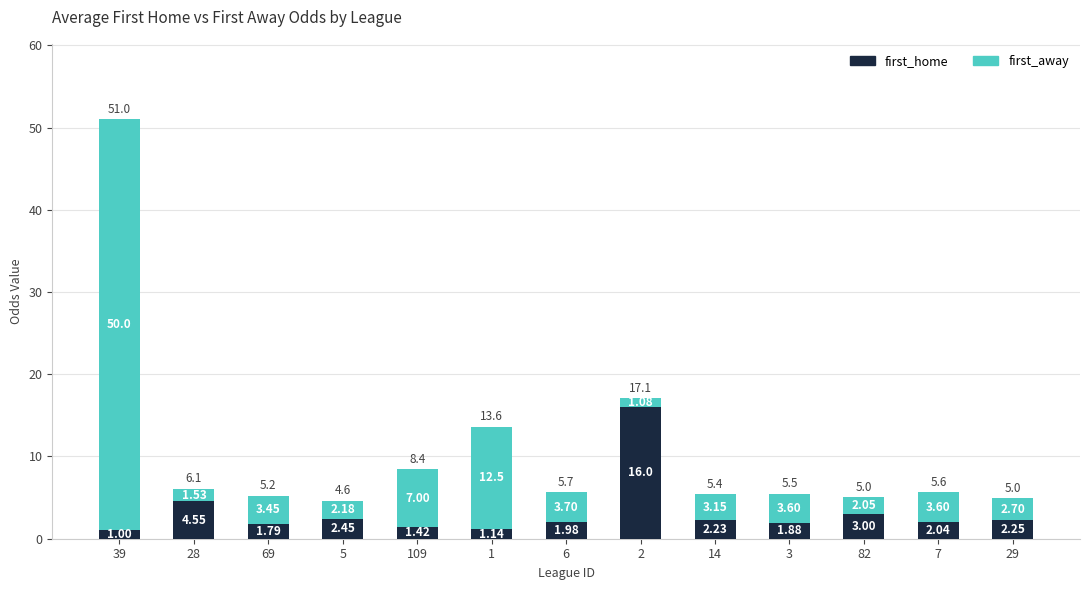

What is the difference between the maximum and minimum values in the first_home series?

15.0